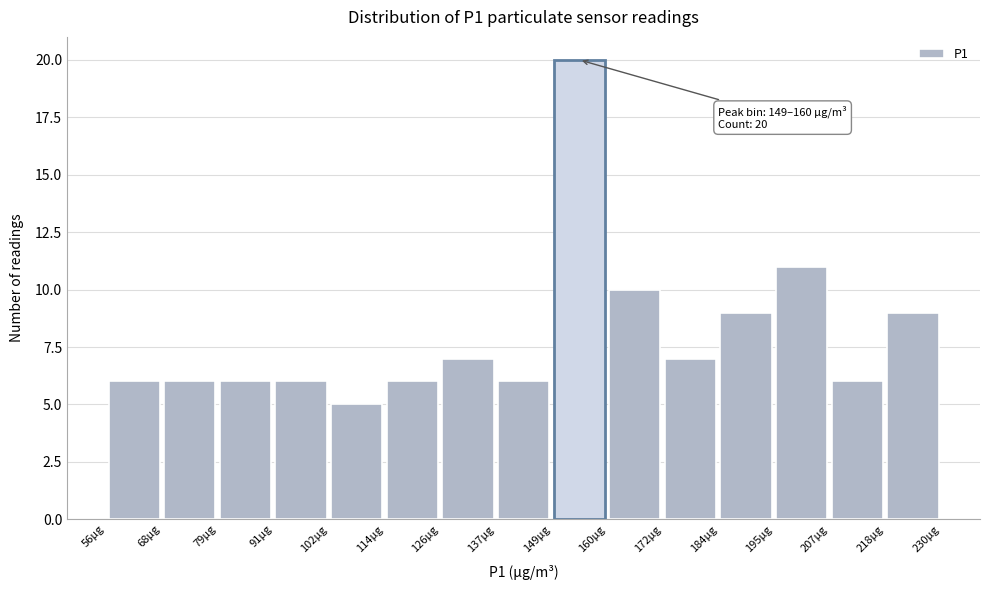

Which range on the x-axis has the tallest bar?

148.8 to 160.4